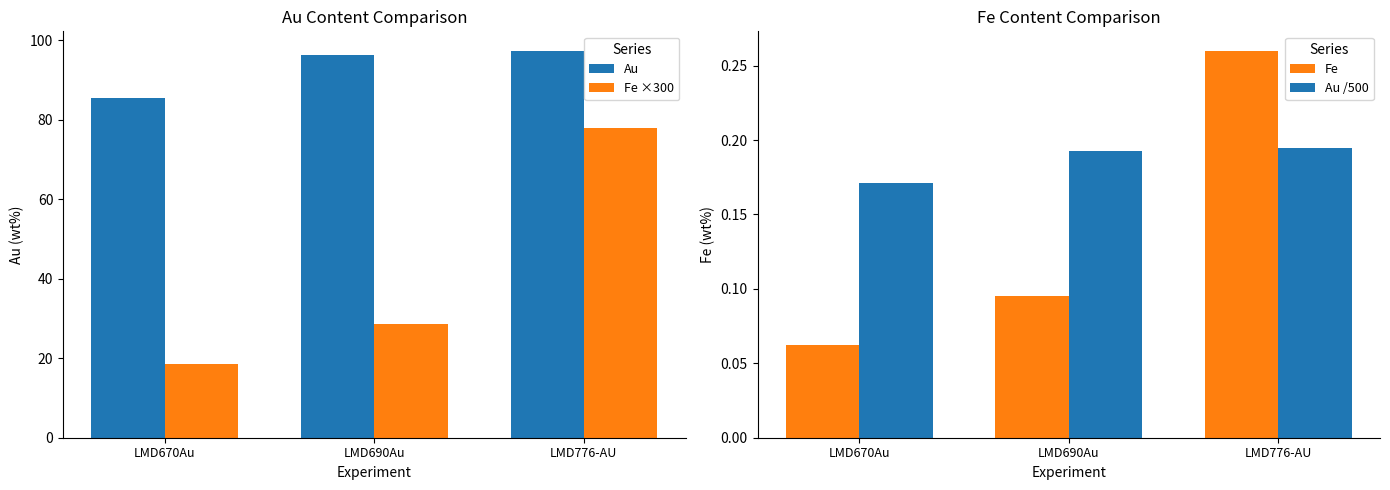

How many values in the Fe ×300 series are below 28?

1